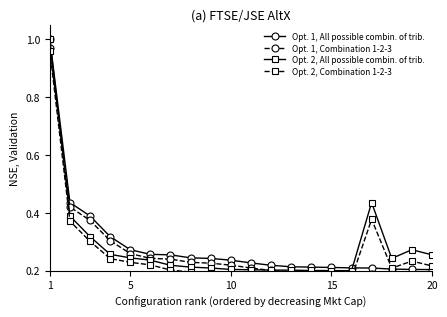

The Opt. 1, All possible combin. of trib. series shows 1.0 at 1. True or false?

True